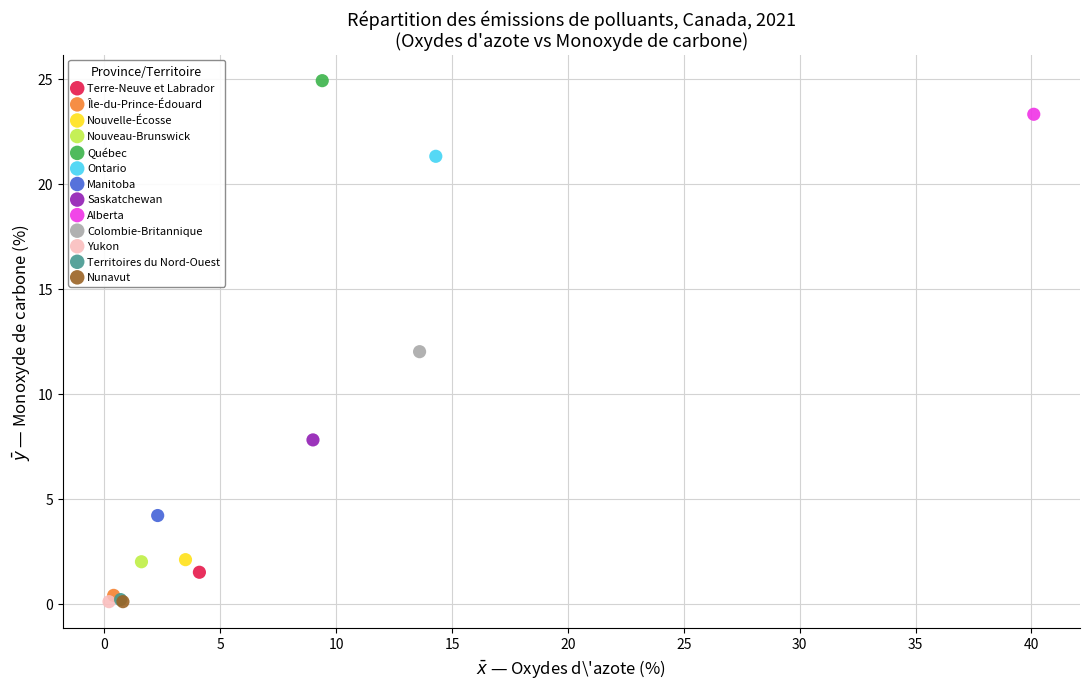

What are all the series names shown in the legend?

Terre-Neuve et Labrador, Île-du-Prince-Édouard, Nouvelle-Écosse, Nouveau-Brunswick, Québec, Ontario, Manitoba, Saskatchewan, Alberta, Colombie-Britannique, Yukon, Territoires du Nord-Ouest, Nunavut